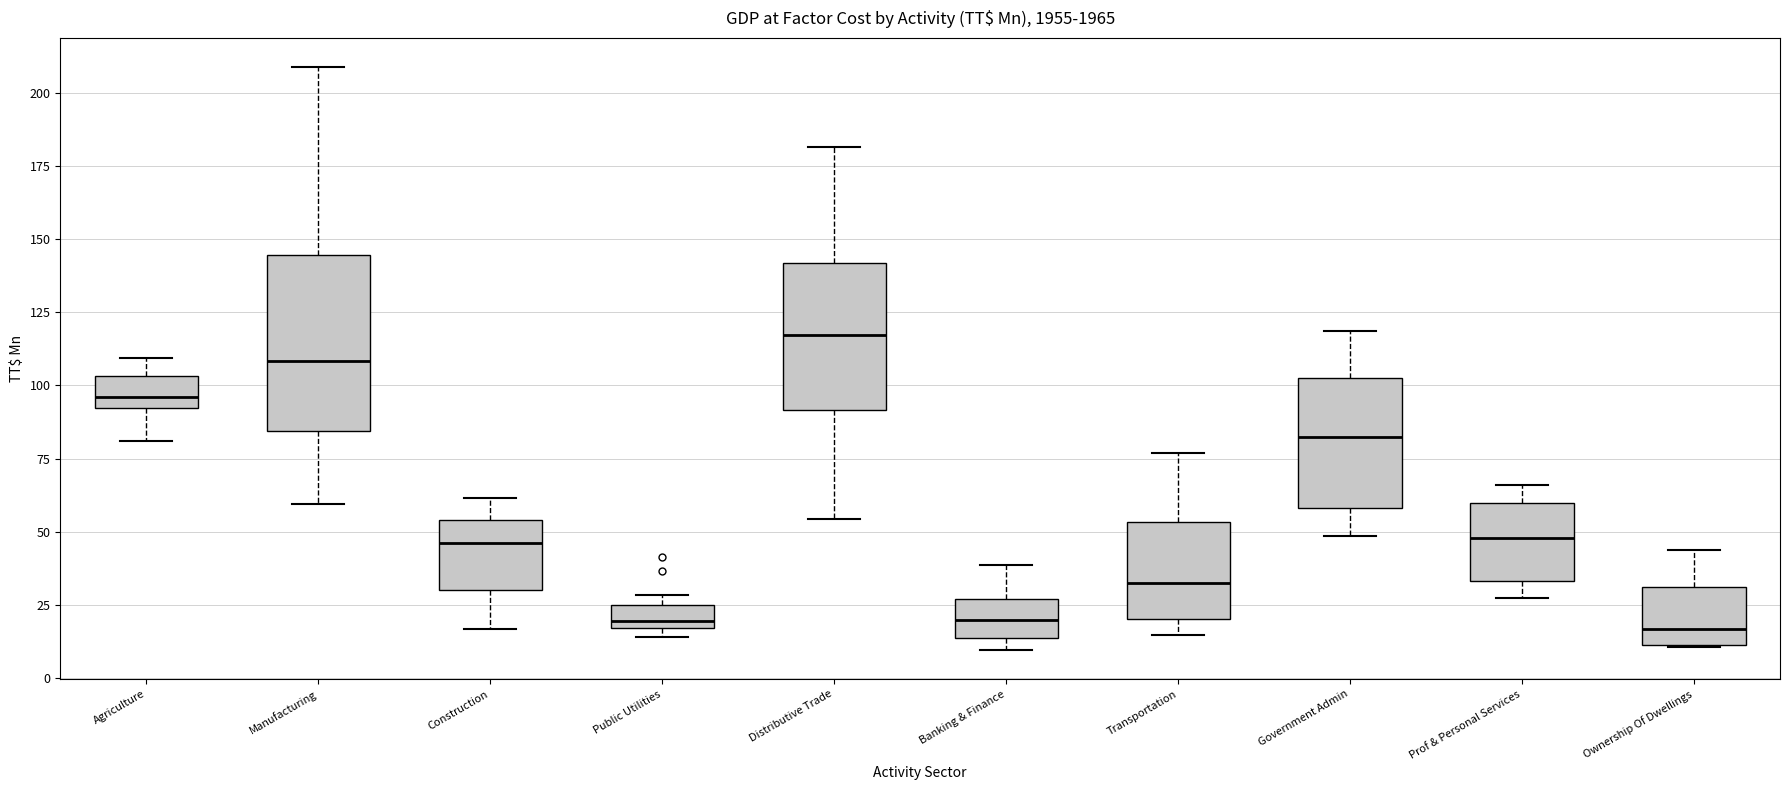

Reading left to right, transcribe this box plot: for each box, give where its median line is, the range the box spans, and where its two whiskers end, as read against the y-axis. The values are not printed on the chart, so give them approximately, as read against the axis.

Agriculture: median 95, box 90 to 105, whiskers 80 to 110
Manufacturing: median 110, box 85 to 145, whiskers 60 to 210
Construction: median 45, box 30 to 55, whiskers 15 to 60
Public Utilities: median 20, box 15 to 25, whiskers 15 (just below the box's lower edge) to 30
Distributive Trade: median 115, box 90 to 140, whiskers 55 to 180
Banking & Finance: median 20, box 15 to 25, whiskers 10 to 40
Transportation: median 30, box 20 to 55, whiskers 15 to 75
Government Admin: median 85, box 60 to 100, whiskers 50 to 120
Prof & Personal Services: median 50, box 35 to 60, whiskers 25 to 65
Ownership Of Dwellings: median 15, box 10 to 30, whiskers 10 to 45